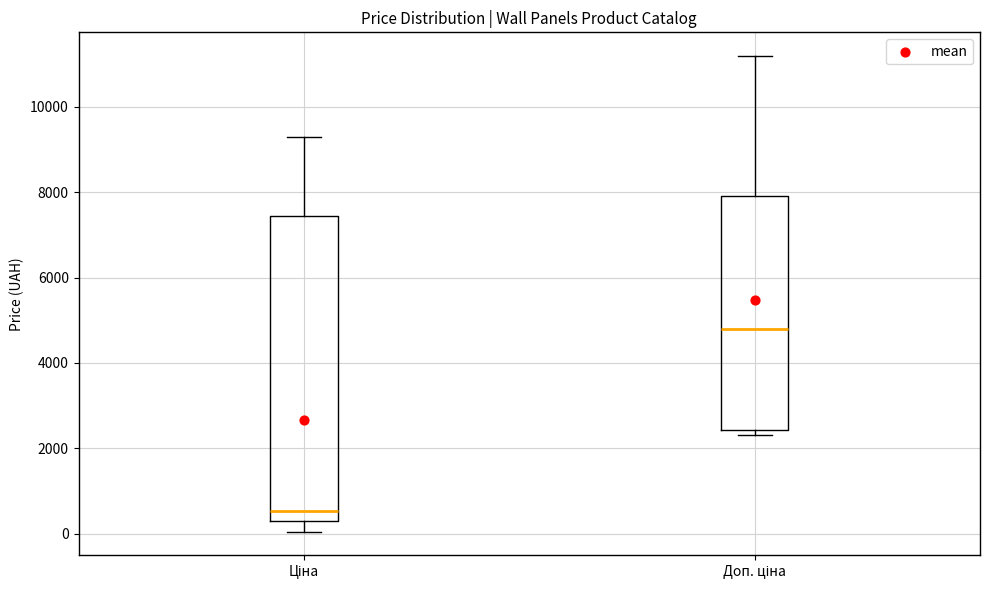

Reading left to right, transcribe this box plot: for each box, give where its median line is, the range the box spans, and where its two whiskers end, as read against the y-axis. The values are not printed on the chart, so give them approximately, as read against the axis.

Ціна: median 600, box 400 to 7400, whiskers 0 to 9200
Доп. ціна: median 4800, box 2400 to 8000, whiskers 2400 (just below the box's lower edge) to 11200